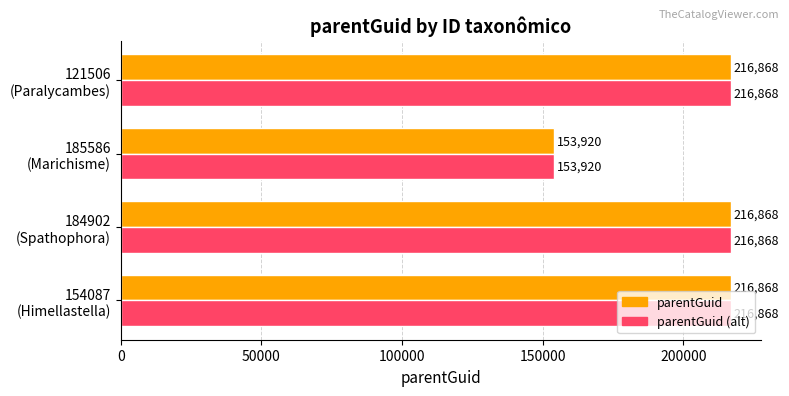

At how many categories does at least one series exceed 182721?

3